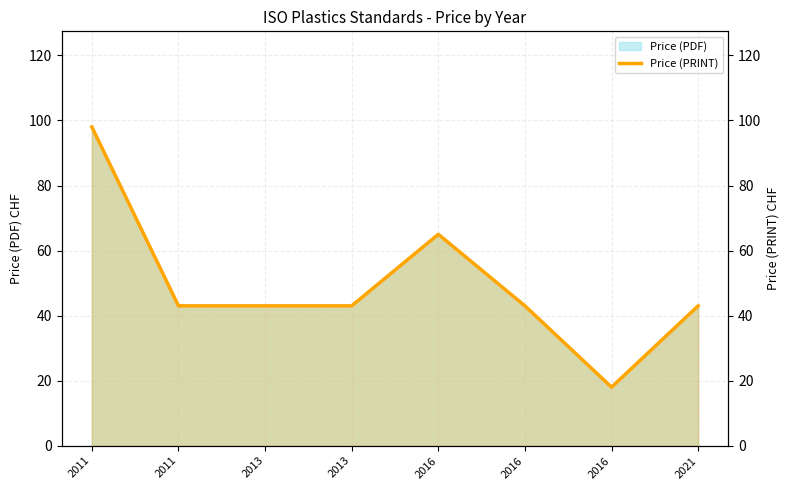

How many data points are above 43?

2